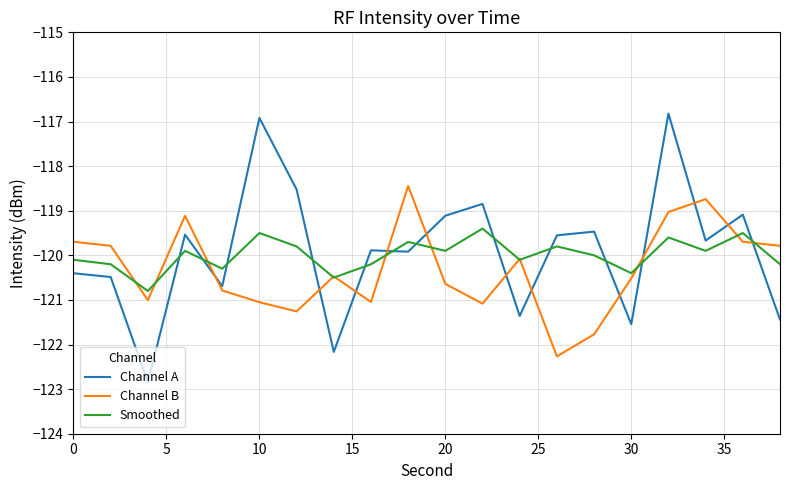

True or false: Channel A and Smoothed cross at least once.

True